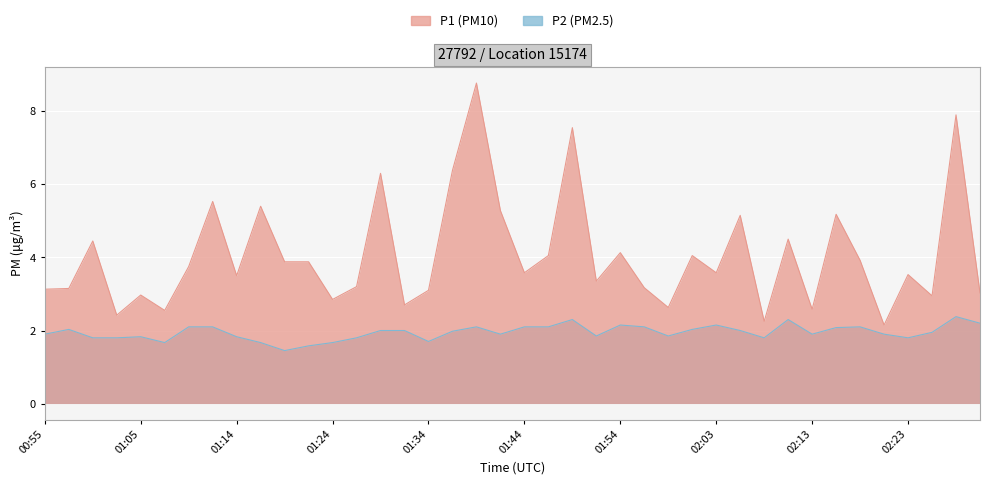

What is the average value of the P1 series?

4.1